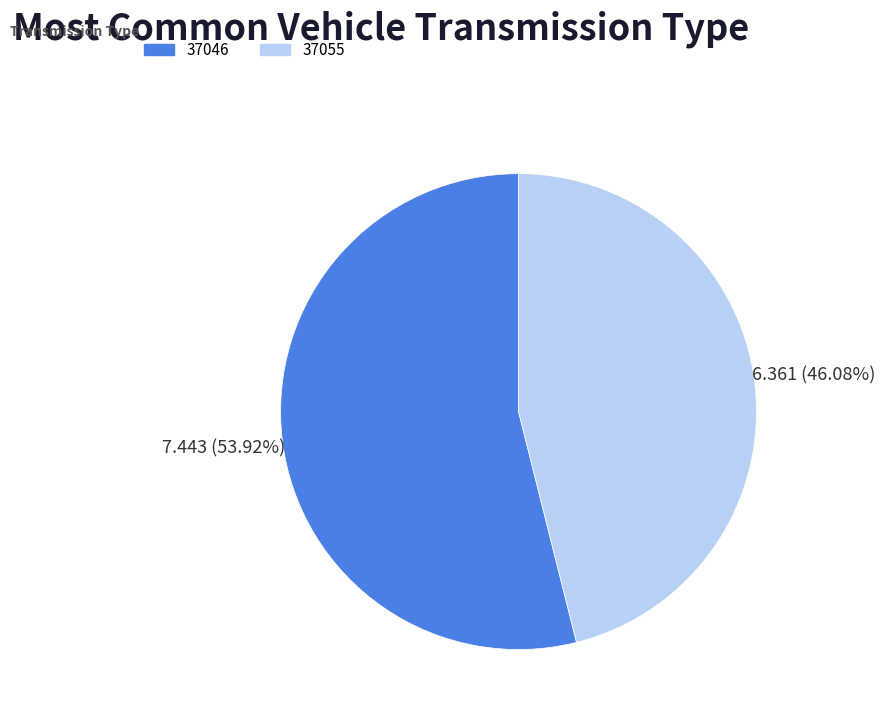

Which category has the smallest portion of the pie?

37055